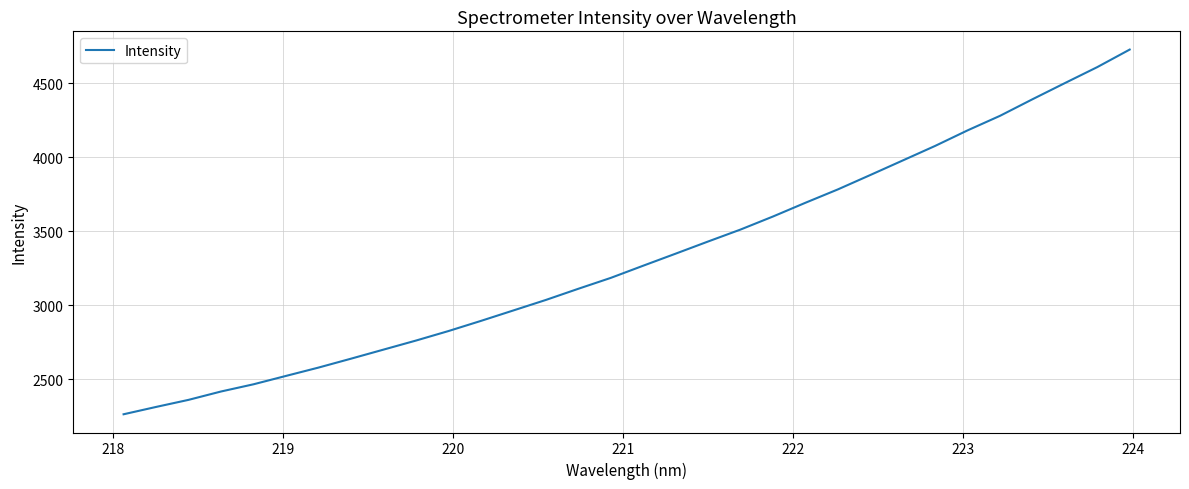

What is the difference between the maximum and second lowest values?

2416.2